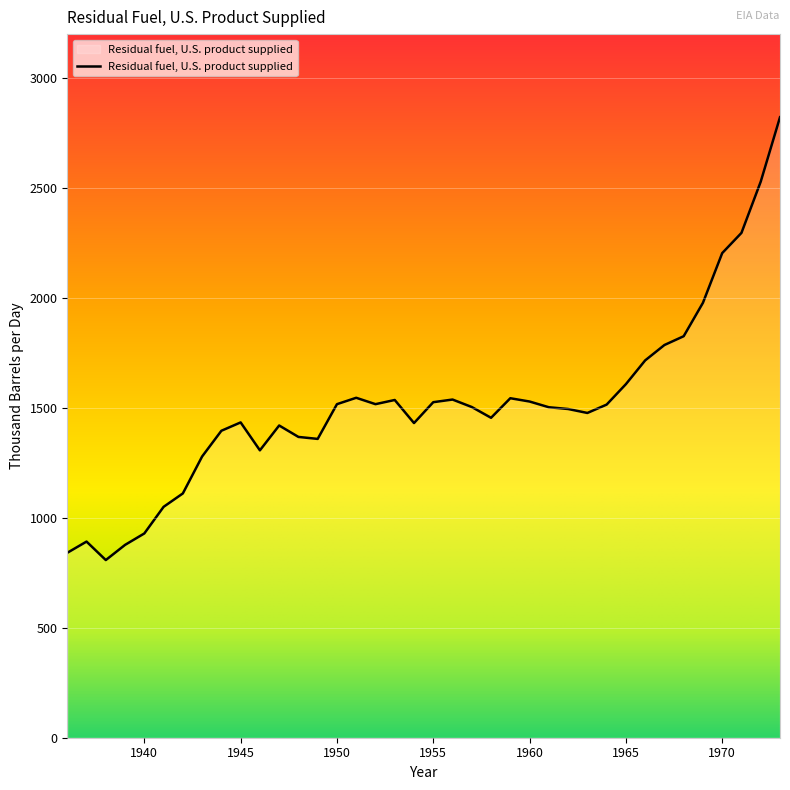

What is the maximum value shown in the chart?

2822